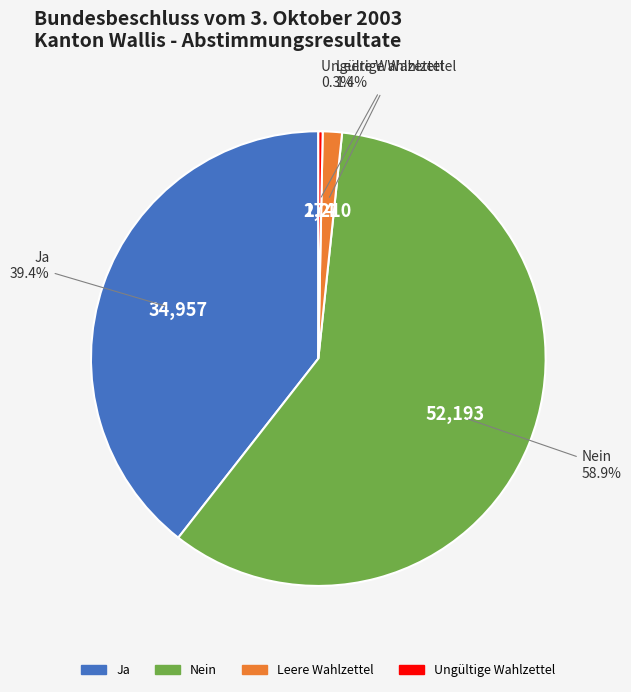

The Ungültige Wahlzettel slice represents 0% of the pie. True or false?

True